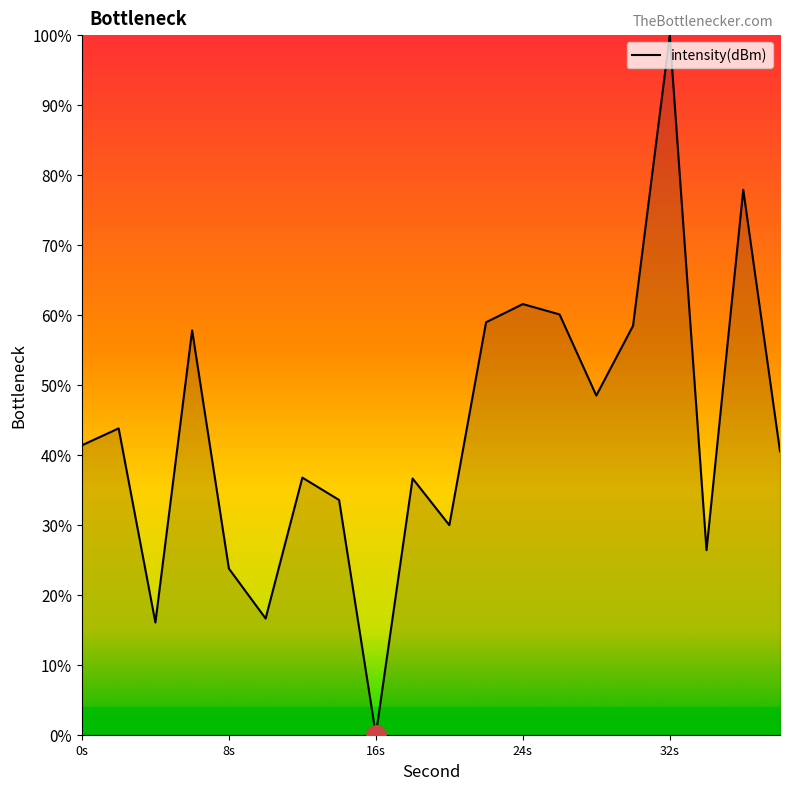

What is the maximum value shown in the chart?

100.0